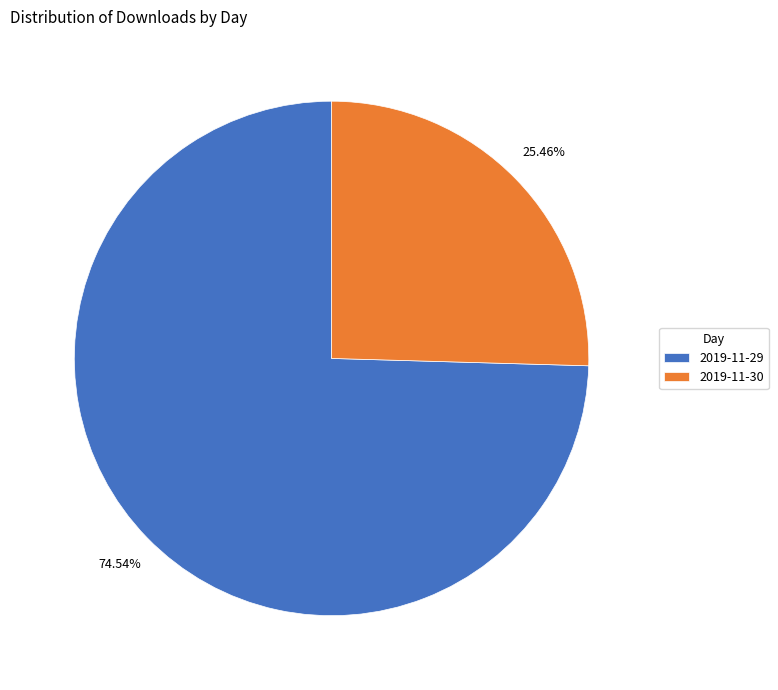

Does any single category account for the majority?

Yes